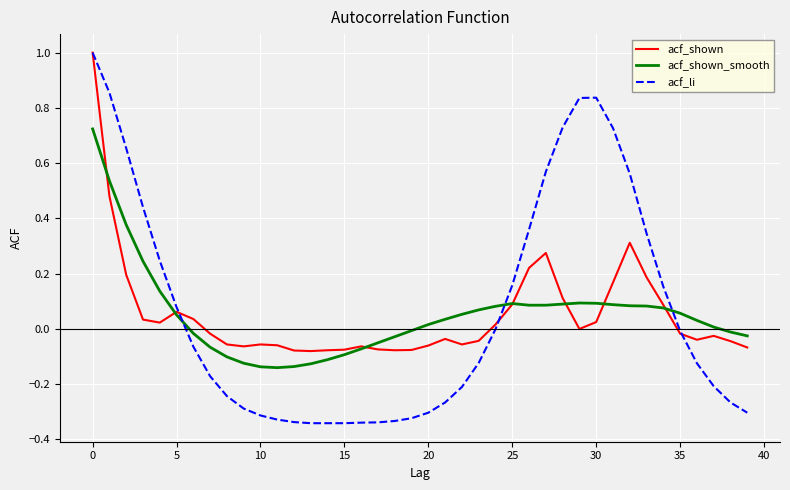

What is the maximum value shown in the chart?

1.0